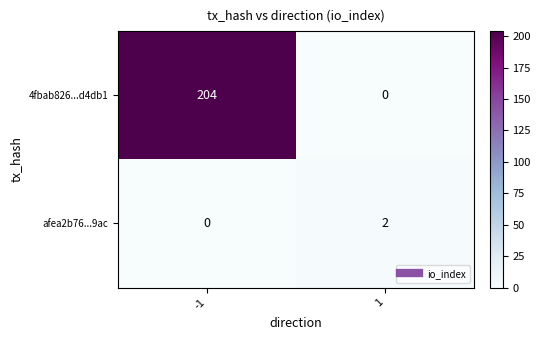

Reading left to right, list all the values displayed in this chart.

4fbab826...d4db1: 204	0
afea2b76...9ac: 0	2